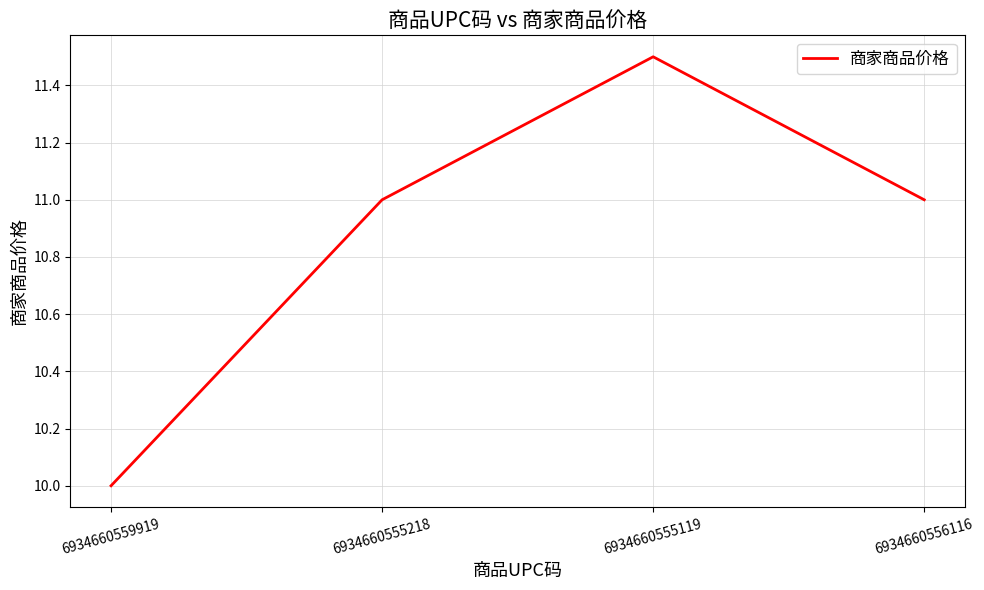

What is the change in value from 6934660555119 to 6934660556116?

-0.5